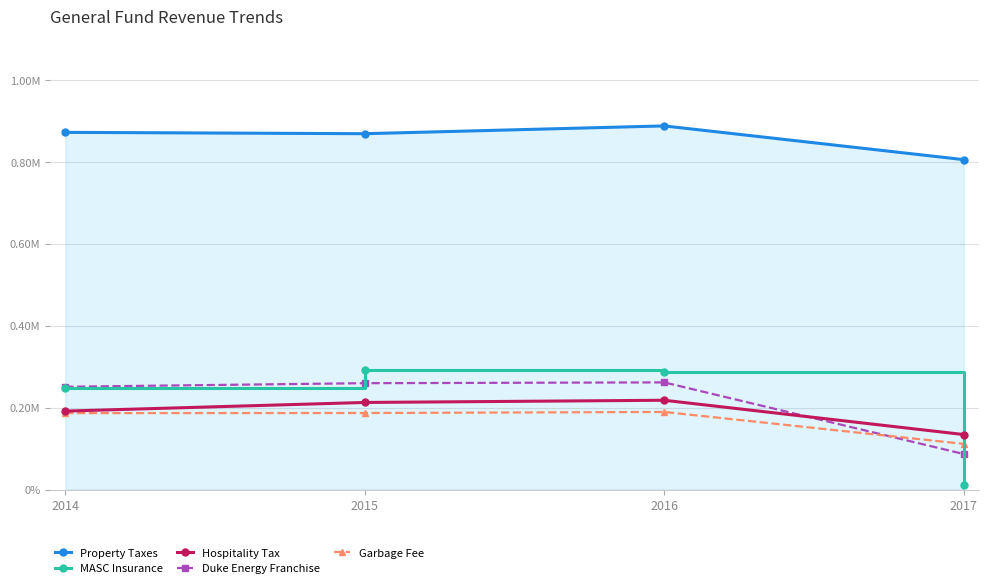

What is the greatest value displayed?

0.9